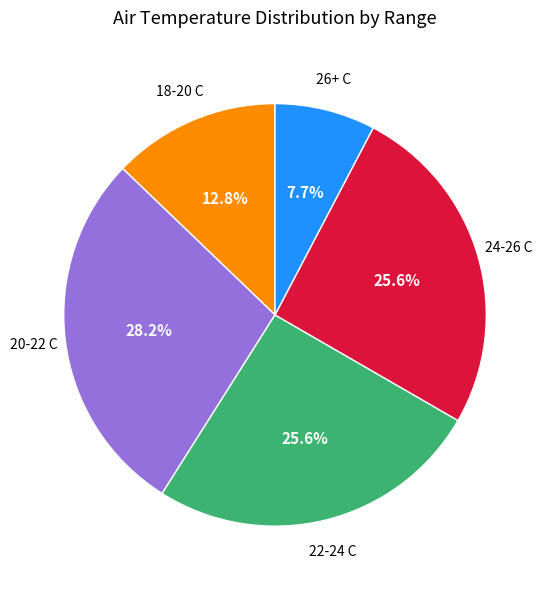

Is there any slice that represents more than half of the pie?

No